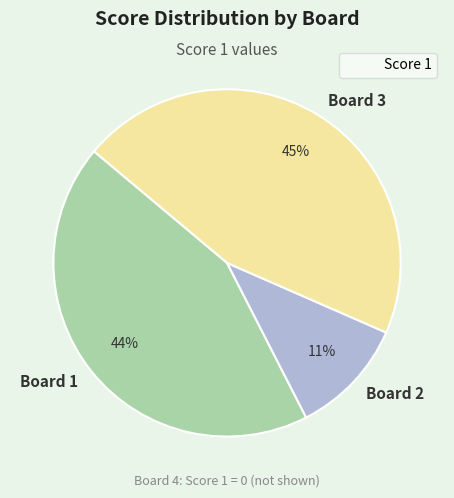

Does Board 3 represent more than half of the total?

No